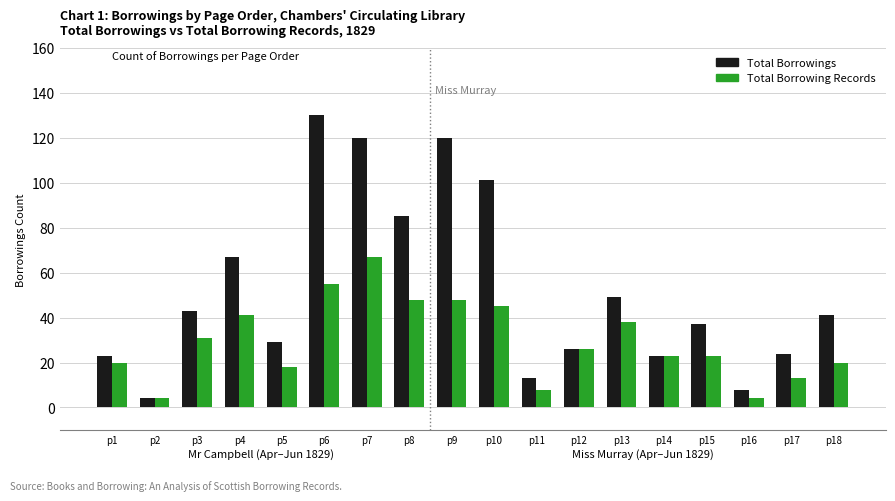

At which label does Total Borrowing Records first exceed 26?

p3